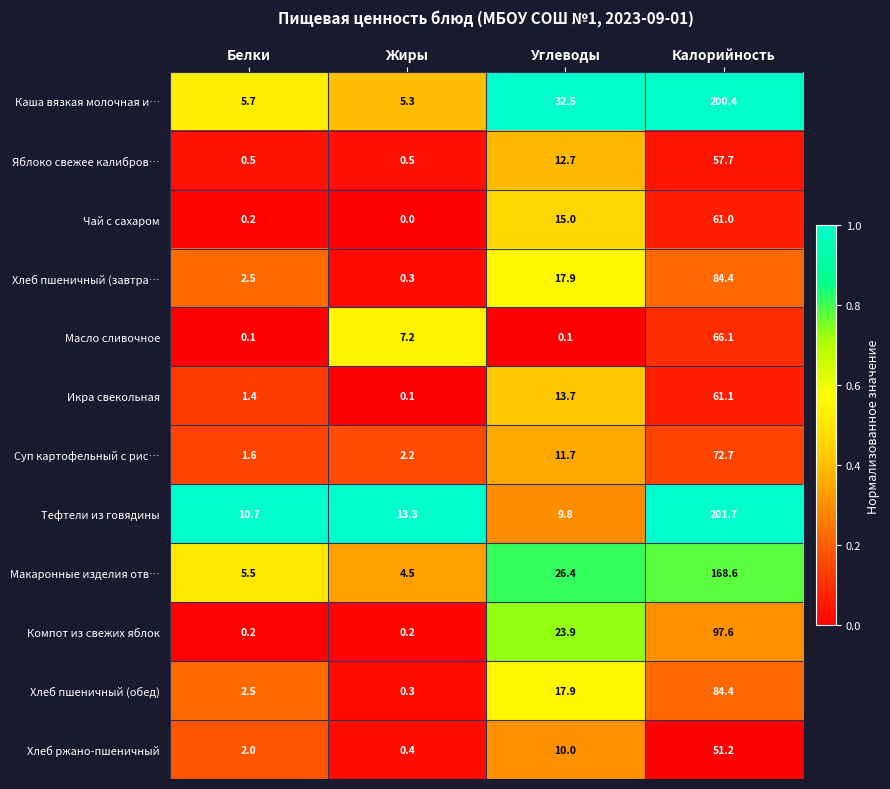

Between Белки and Углеводы, which series saw the biggest shift?

Каша вязкая молочная и…